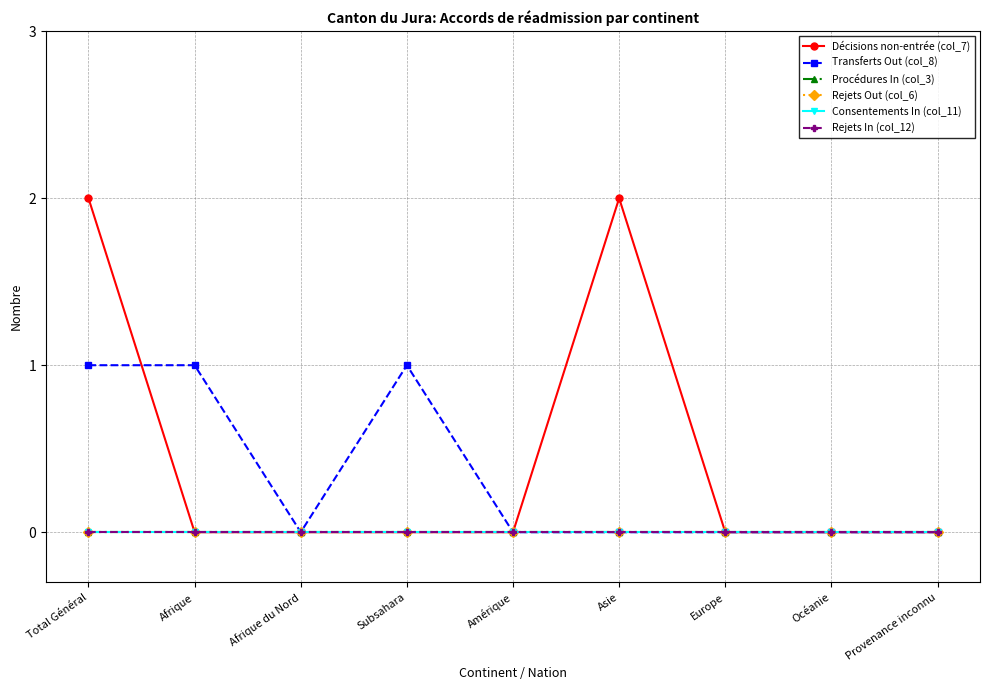

Where is Procédures In (col_3) nearest to the value 0?

Total Général